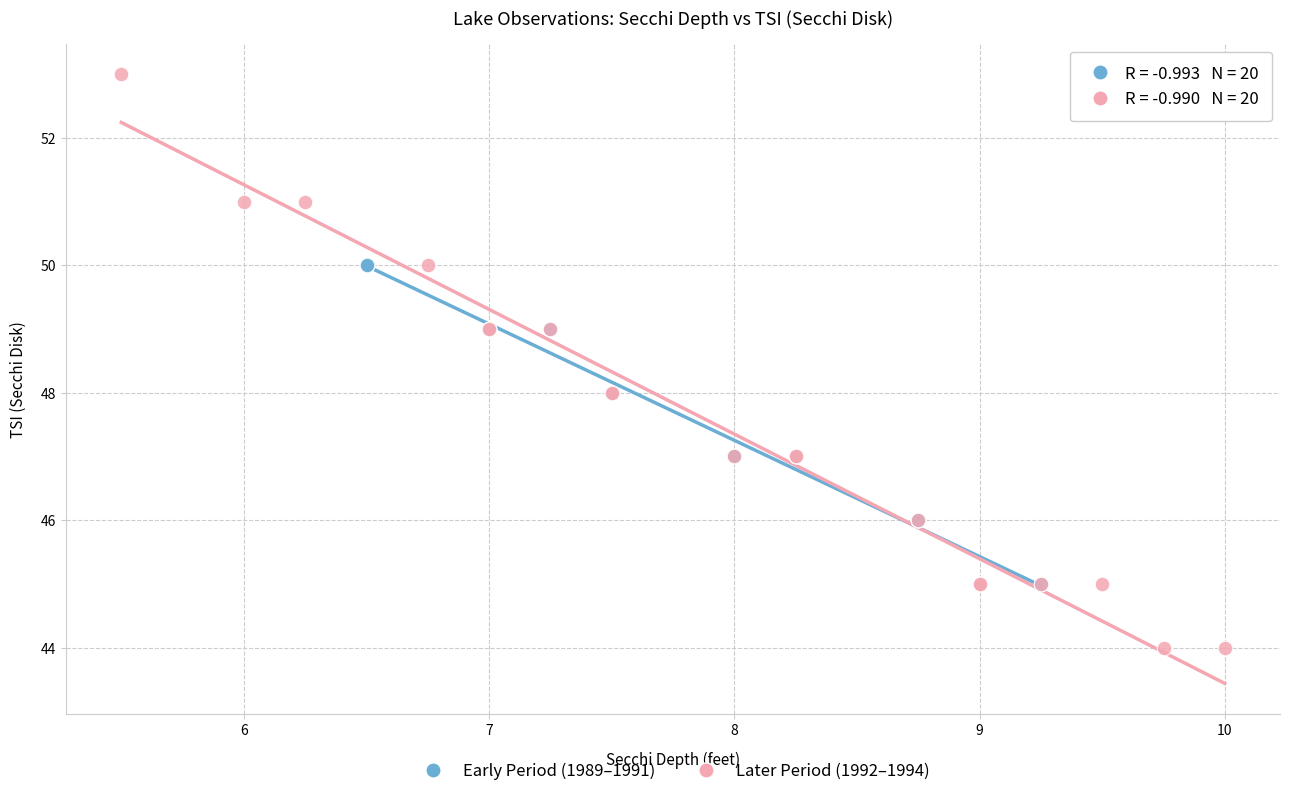

Which series contains the highest Y value?

Later Period (1992–1994)